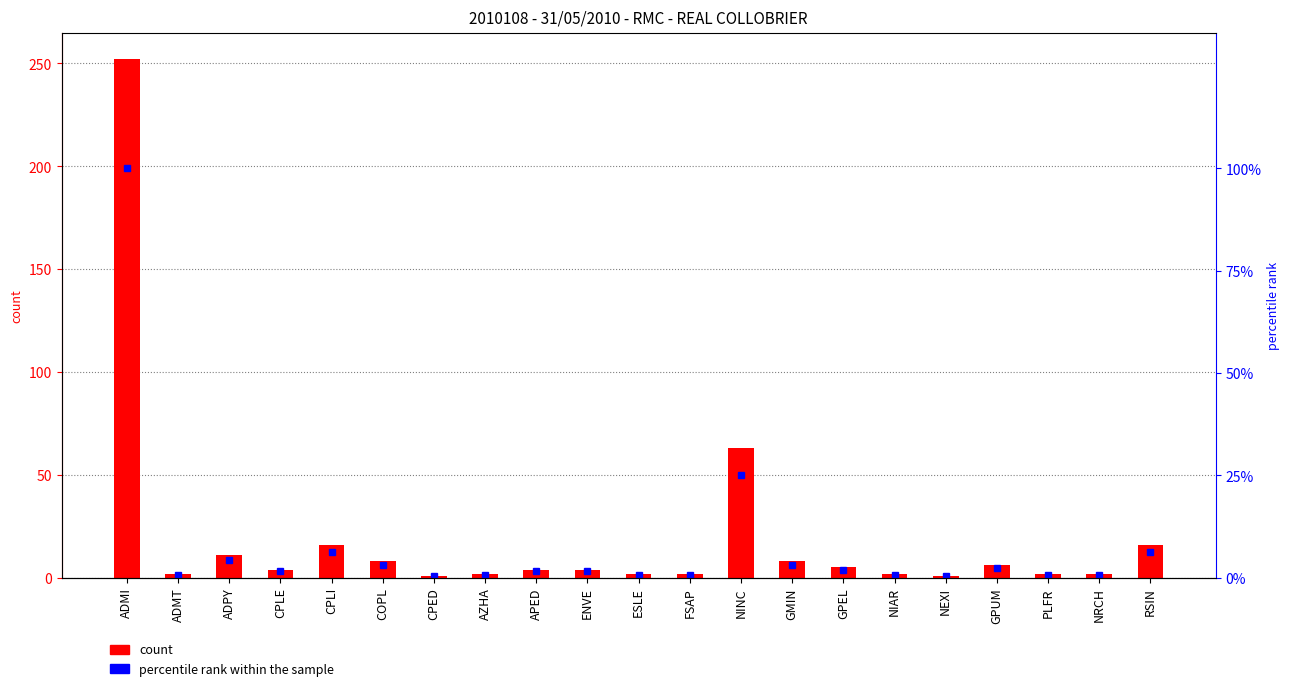

What is the sum of all col_2 values?

413.0